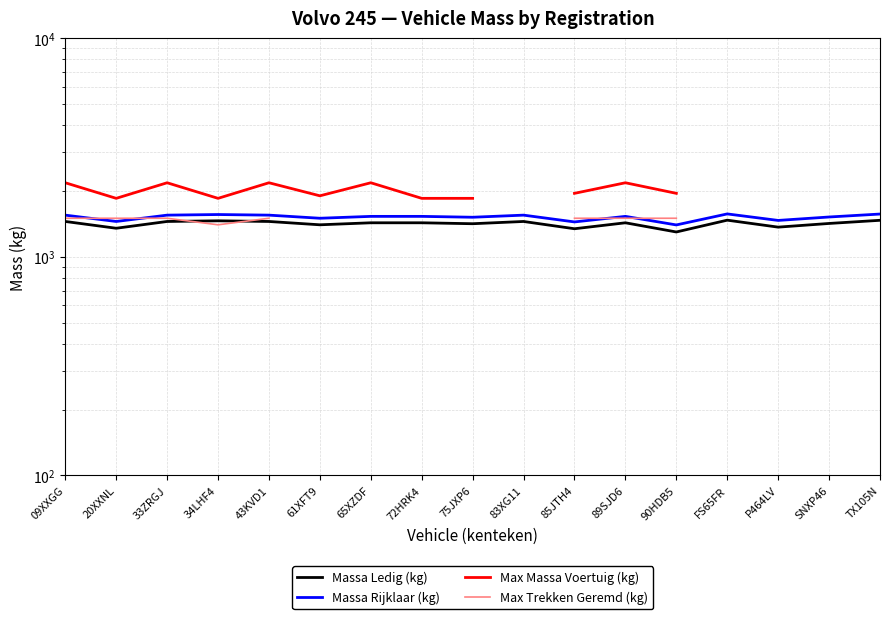

What is the minimum value shown in the chart?

1298.0